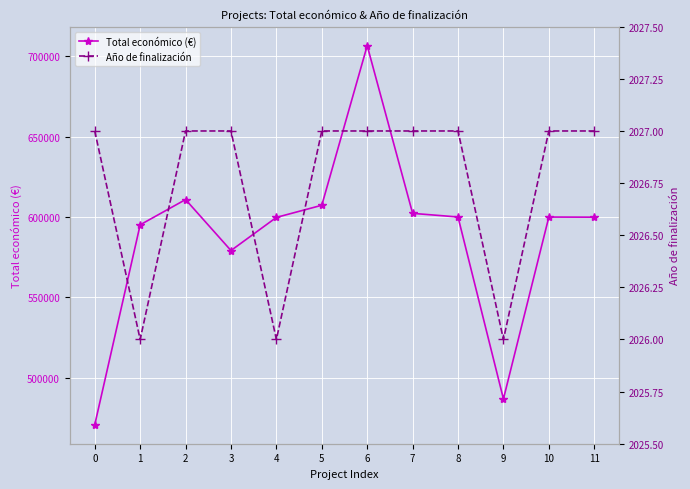

What is the lowest value of the Año de finalización series?

2026.0